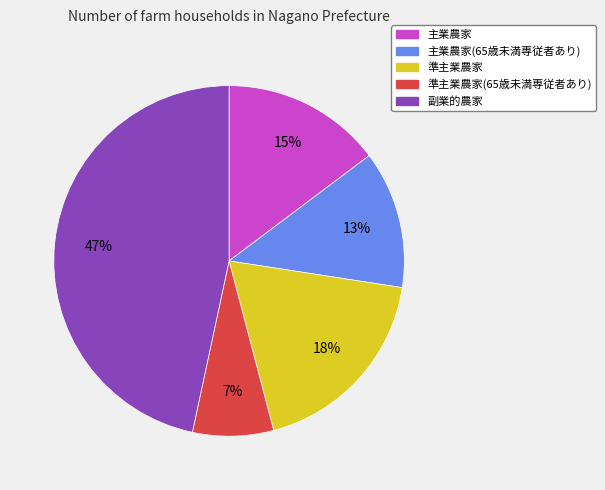

Does any single category account for the majority?

No